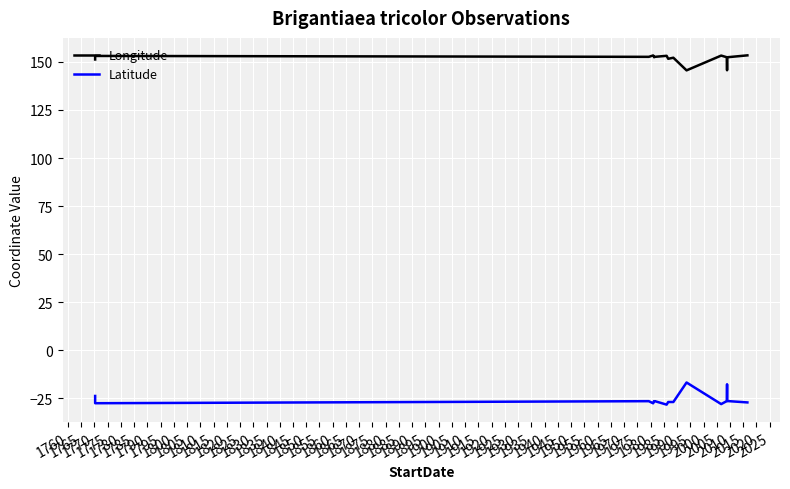

The value of Longitude at 1770 is 97.1. True or false?

False